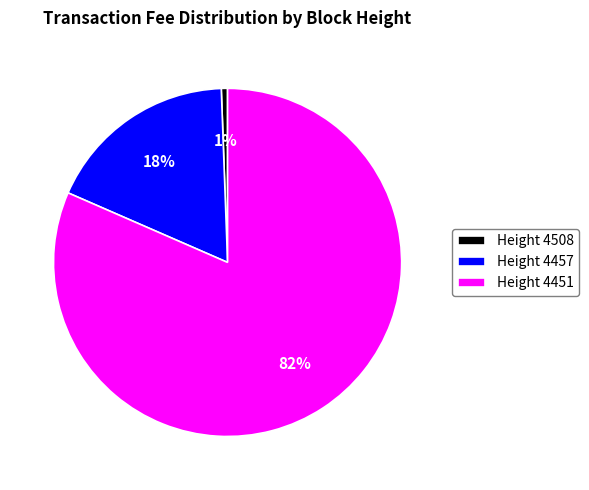

Which slice represents more than half of the pie?

Height 4451